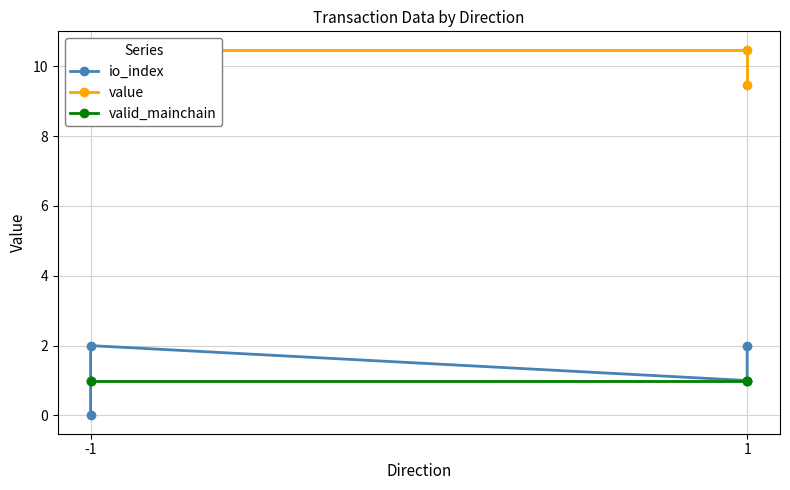

Rank the series by their maximum value, from highest to lowest.

value, io_index, valid_mainchain